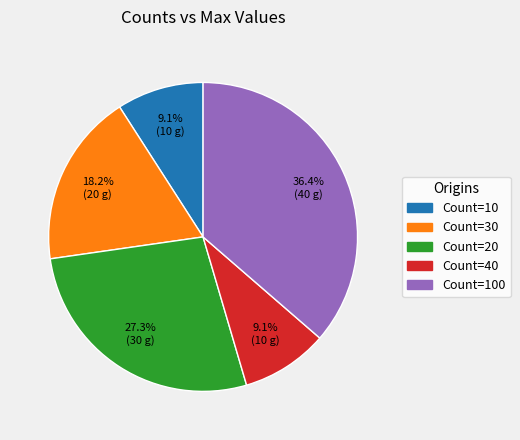

Does Count=20 represent more than half of the total?

No